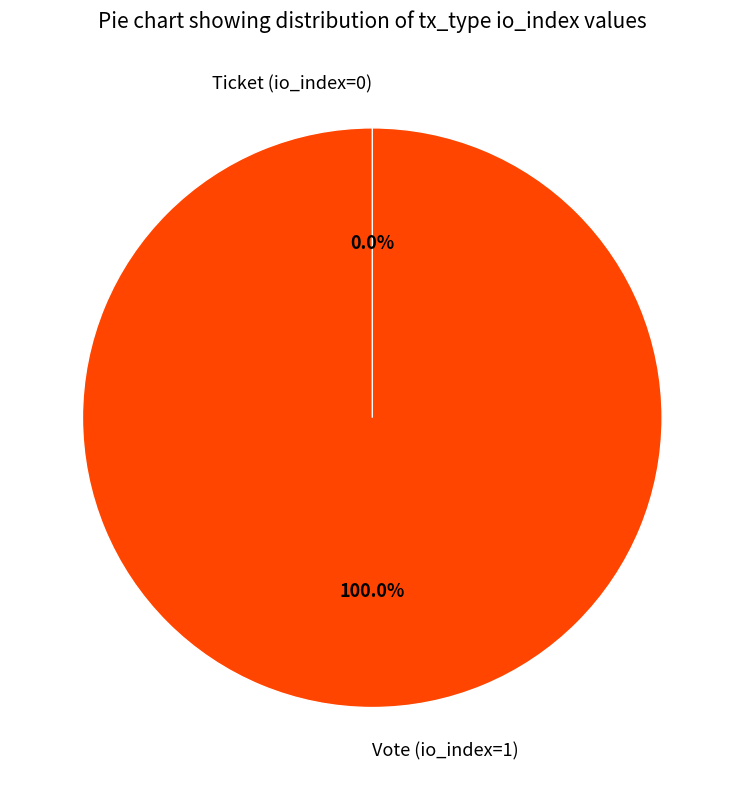

How many slices are in this pie chart?

2